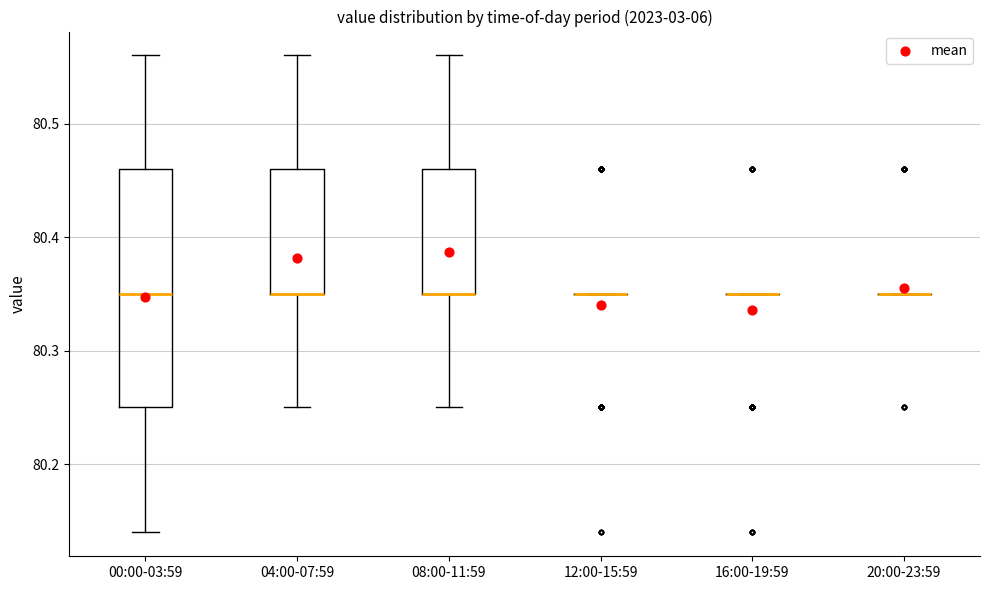

Comparing the boxes themselves (not the whiskers), which one is the tallest?

00:00-03:59